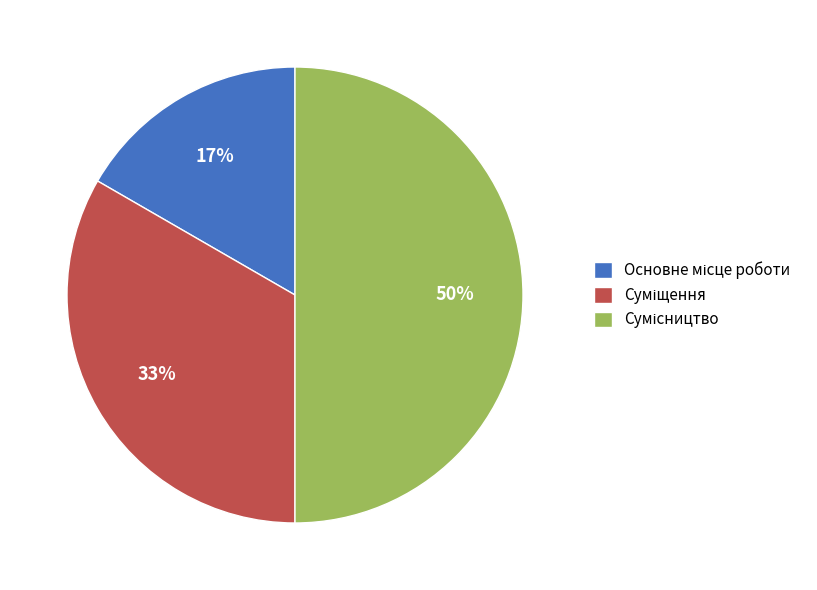

To the nearest percent, what is the average slice percentage?

33%